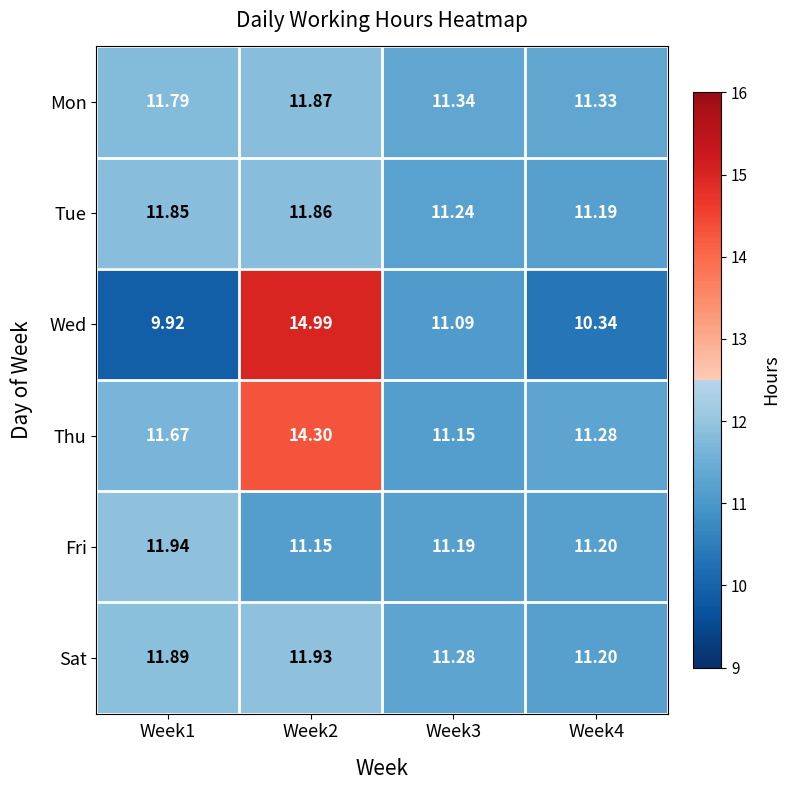

Which series has the largest range (max minus min)?

Wed